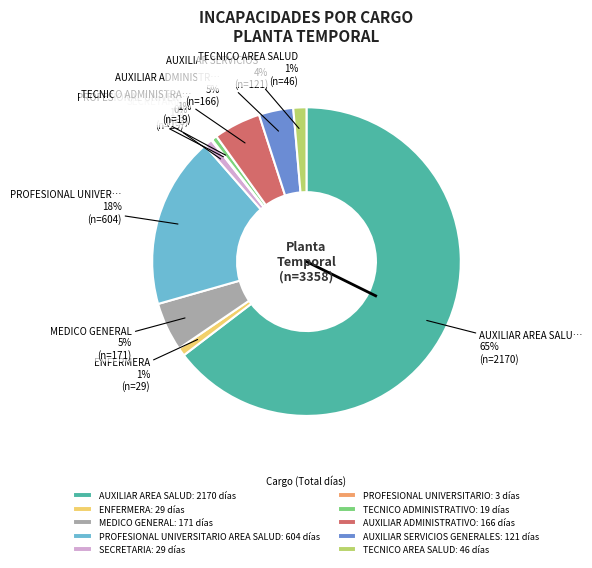

What percentage is the TECNICO AREA SALUD: 46 días slice, to the nearest percent?

1%